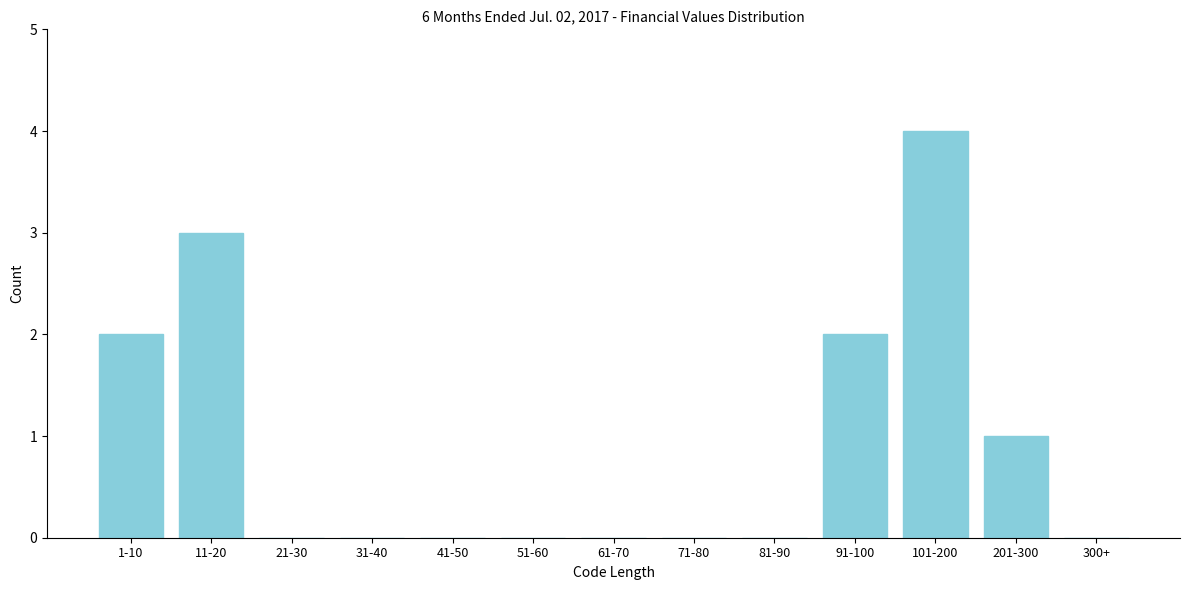

Reading left to right, transcribe all the data shown in this chart.

1-10=2	11-20=3	21-30=0	31-40=0	41-50=0	51-60=0	61-70=0	71-80=0	81-90=0	91-100=2	101-200=4	201-300=1	300+=0